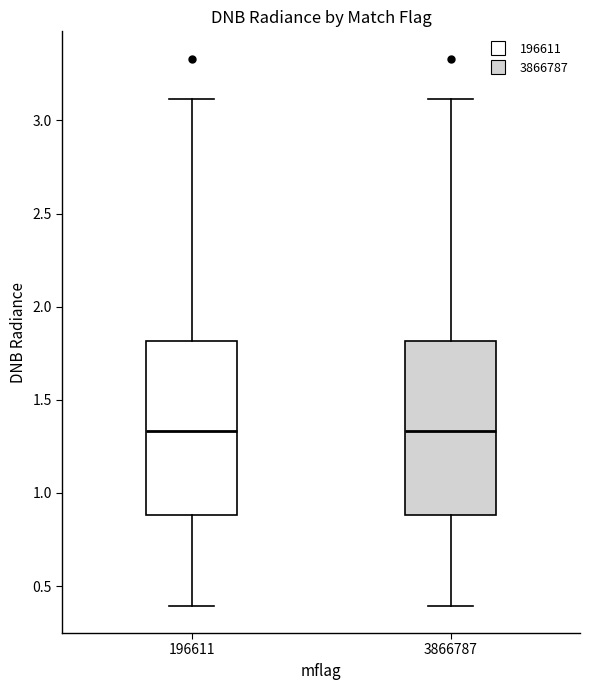

Reading left to right, read every box against the y-axis: the position of its median line, the range the box covers, and the ends of its whiskers. The values are not printed on the chart, so give them approximately, as read against the axis.

196611: median 1.35, box 0.90 to 1.80, whiskers 0.40 to 3.10
3866787: median 1.35, box 0.90 to 1.80, whiskers 0.40 to 3.10